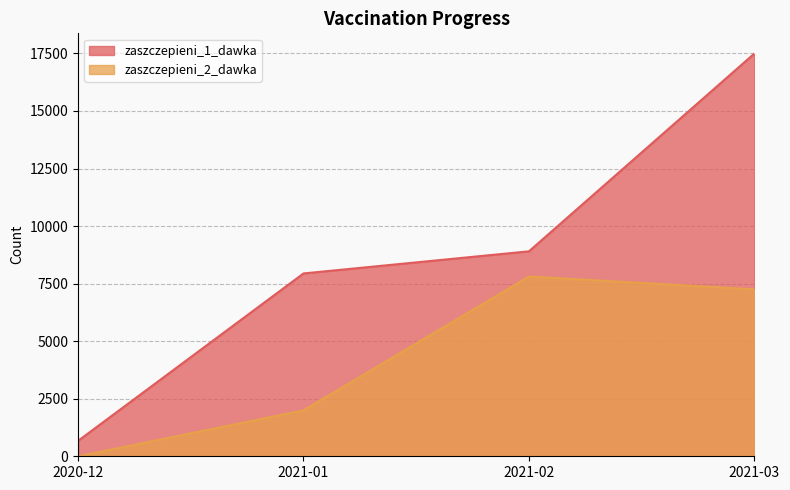

Does the chart display data point markers on the line(s)?

No